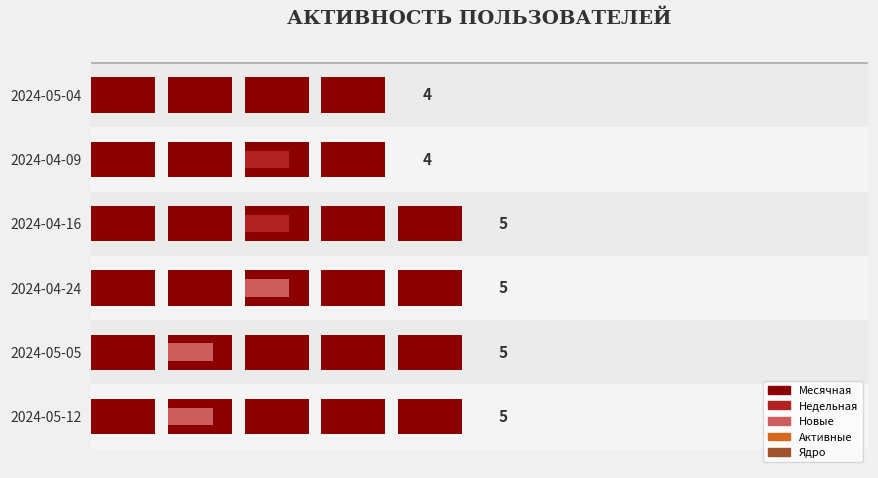

Rank the categories by Недельная value from highest to lowest.

2024-04-24, 2024-04-16, 2024-04-09, 2024-05-12, 2024-05-05, 2024-05-04